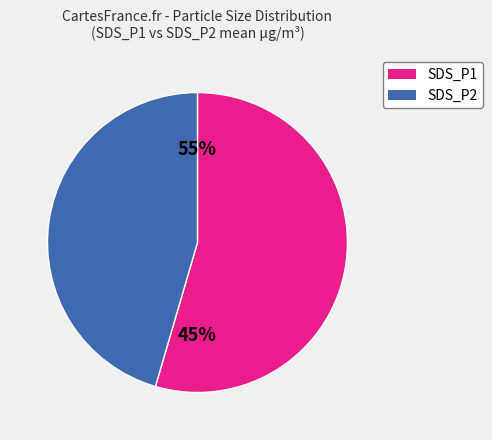

Is it true that SDS_P1 is 55% of the pie?

True